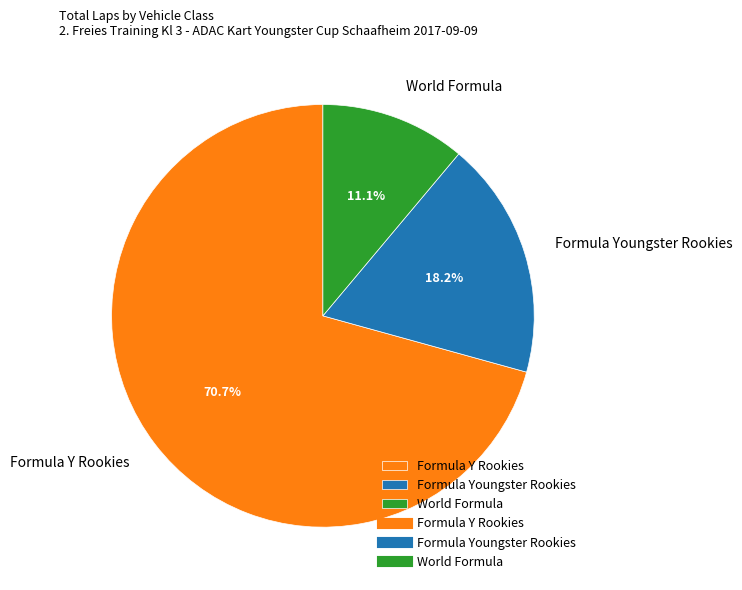

Rank the categories by value from highest to lowest.

Formula Y Rookies, Formula Youngster Rookies, World Formula